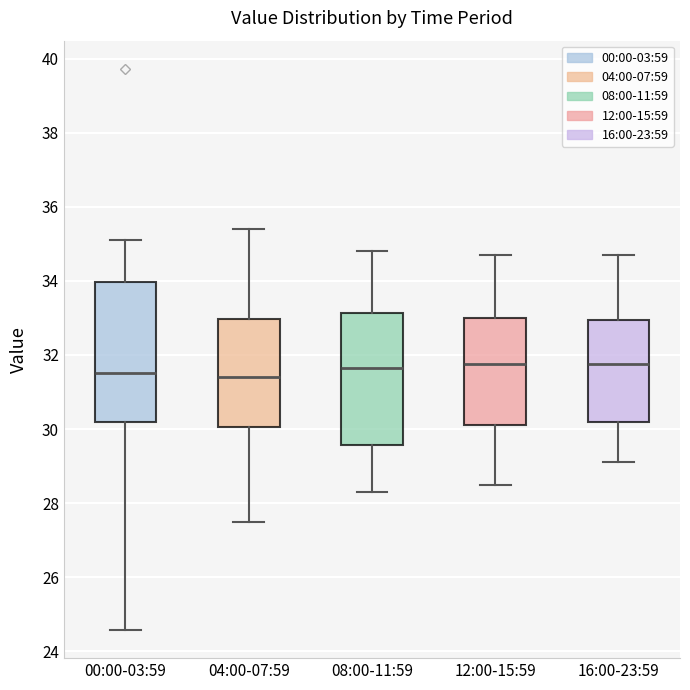

Where does the lower whisker of the box for 08:00-11:59 end on the y-axis? The values are not printed on the chart, so give them approximately, as read against the axis.

28.4